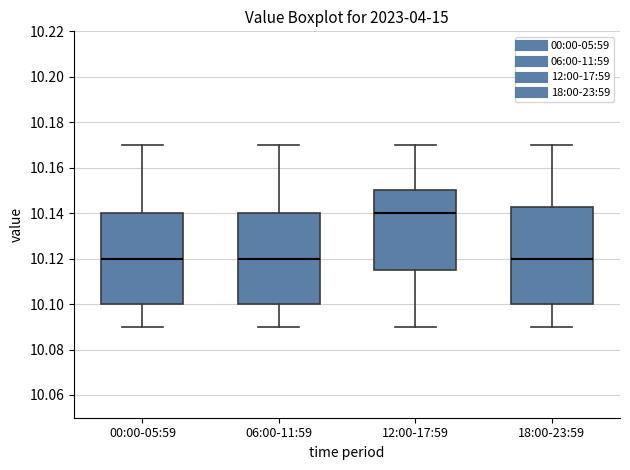

Reading left to right, transcribe this box plot: for each box, give where its median line is, the range the box spans, and where its two whiskers end, as read against the y-axis. The values are not printed on the chart, so give them approximately, as read against the axis.

00:00-05:59: median 10.120, box 10.100 to 10.140, whiskers 10.090 to 10.170
06:00-11:59: median 10.120, box 10.100 to 10.140, whiskers 10.090 to 10.170
12:00-17:59: median 10.140, box 10.116 to 10.150, whiskers 10.090 to 10.170
18:00-23:59: median 10.120, box 10.100 to 10.142, whiskers 10.090 to 10.170